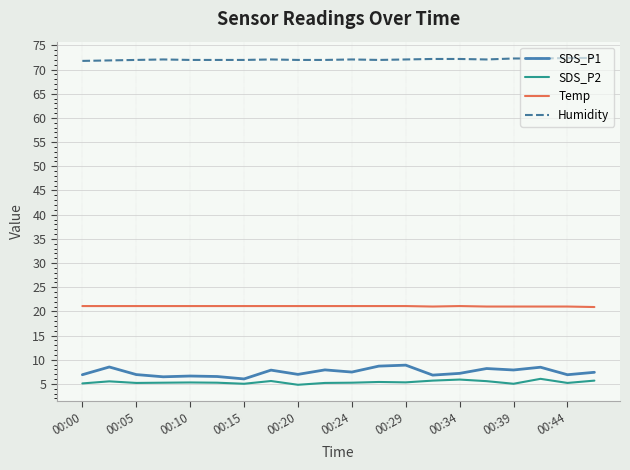

True or false: SDS_P1 and Temp intersect in this chart.

False